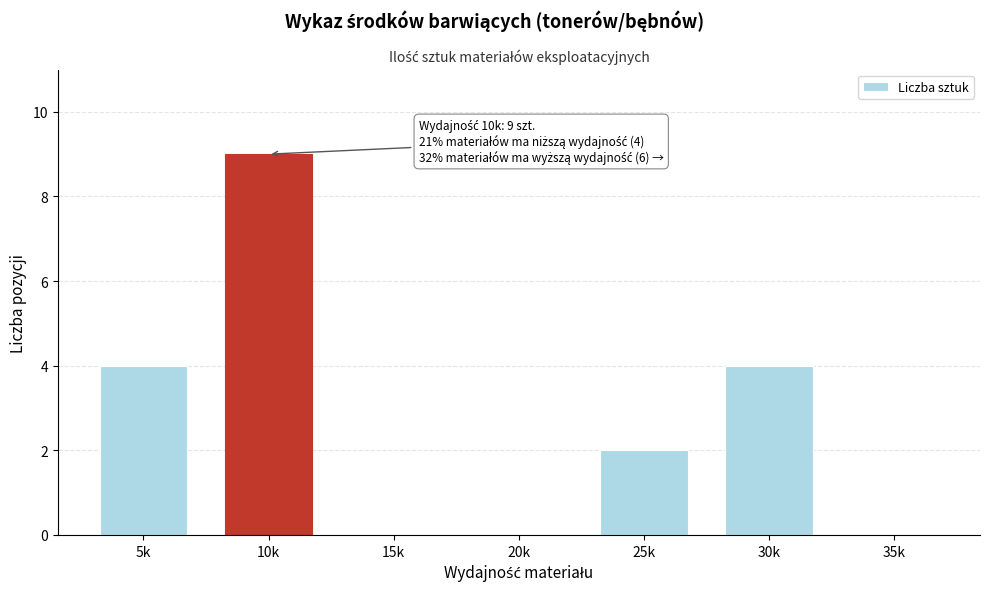

Reading left to right, transcribe all the data shown in this chart.

5k=4	10k=9	15k=0	20k=0	25k=2	30k=4	35k=0